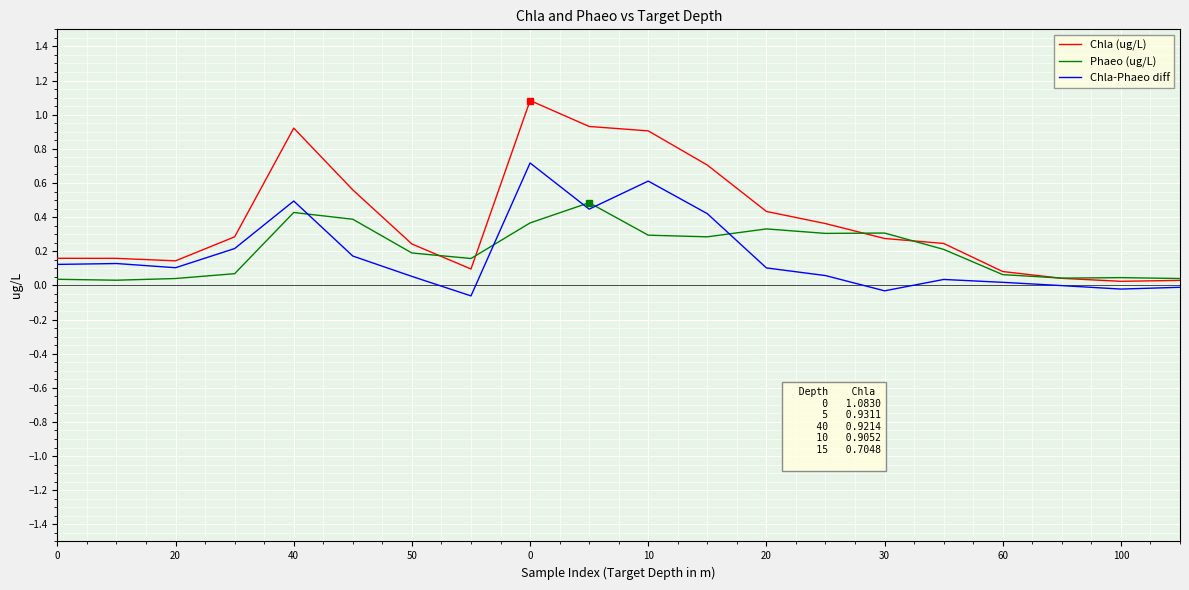

What are all the series names shown in the legend?

Chla (ug/L), Phaeo (ug/L), Chla-Phaeo diff